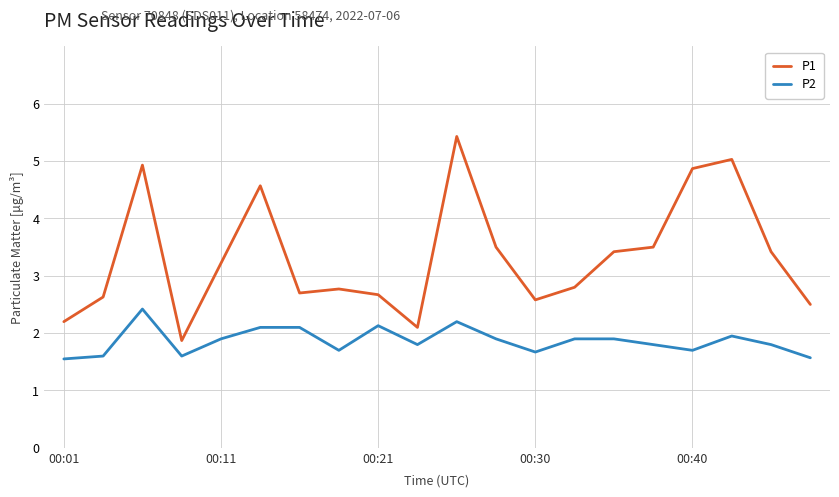

Which series has the largest range (max minus min)?

P1